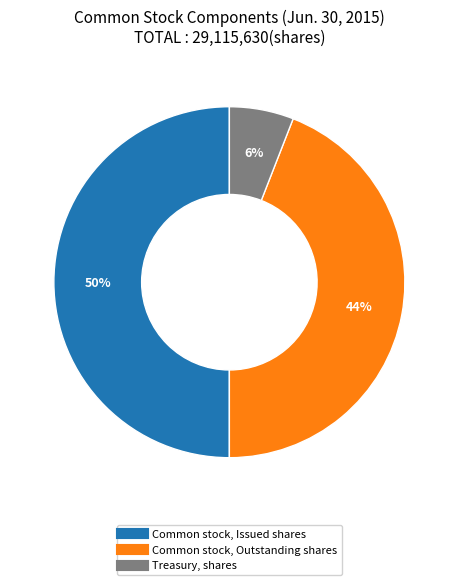

Does Common stock, Outstanding shares represent more than half of the total?

No